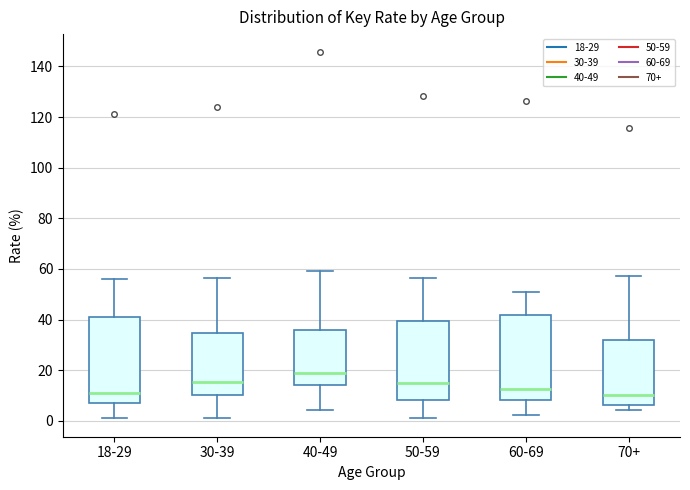

Where does the median line of the box for 18-29 sit on the y-axis? The values are not printed on the chart, so give them approximately, as read against the axis.

10